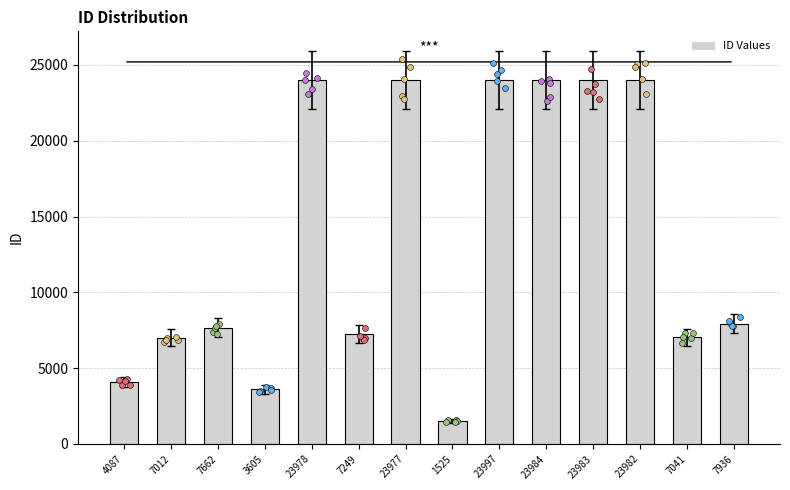

What is the change in value from 7012 to 23977?

+16965